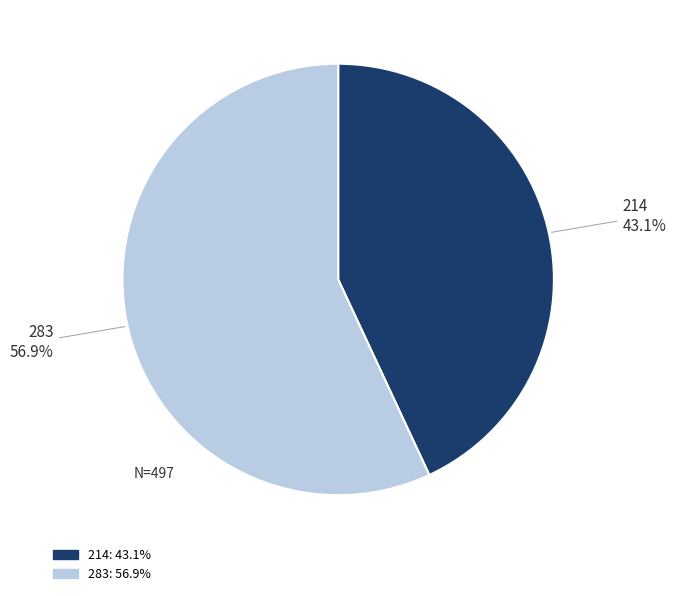

True or false: 283 accounts for 57% of the total.

True